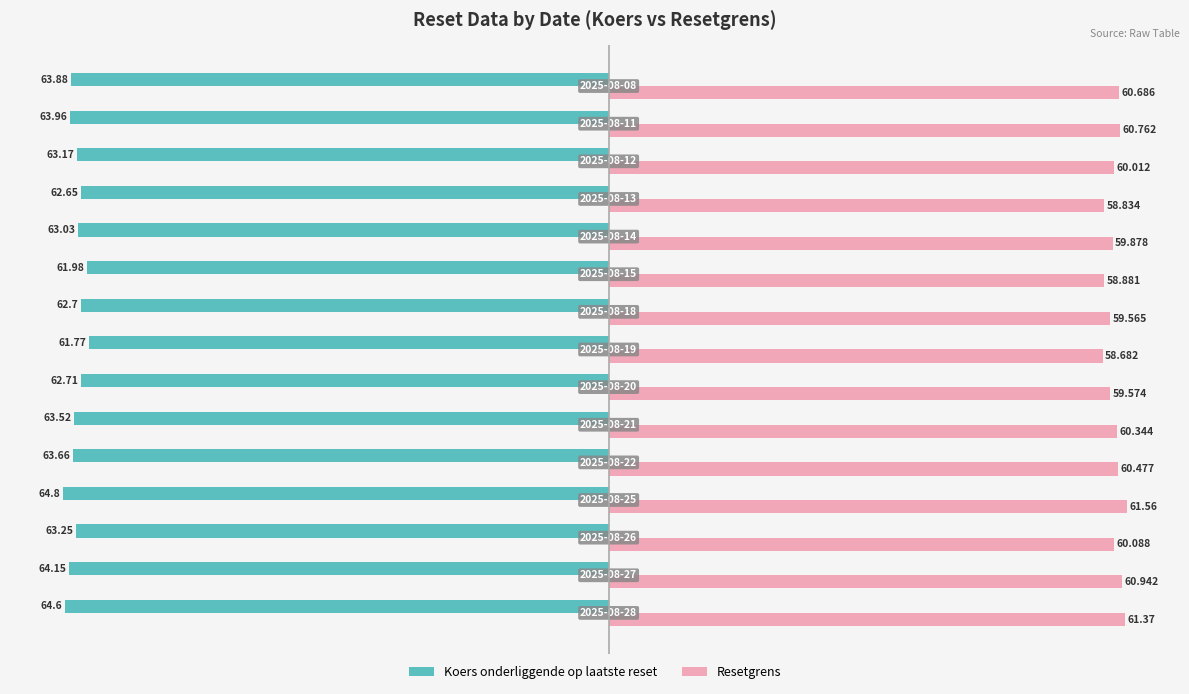

Which series has the widest spread of values?

Koers onderliggende op laatste reset